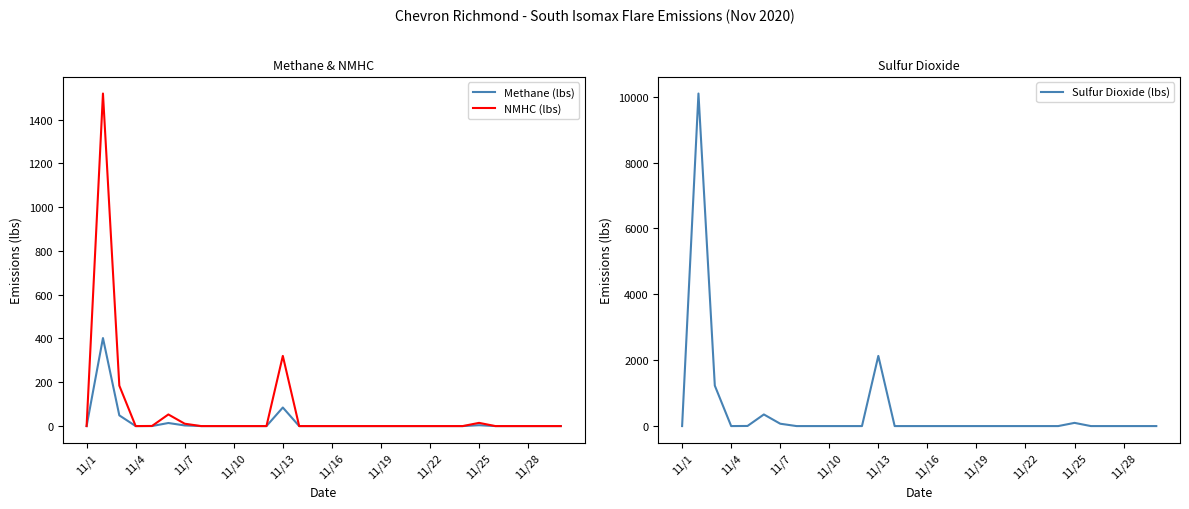

What are all the series names shown in the legend?

Methane (lbs), NMHC (lbs), Sulfur Dioxide (lbs)